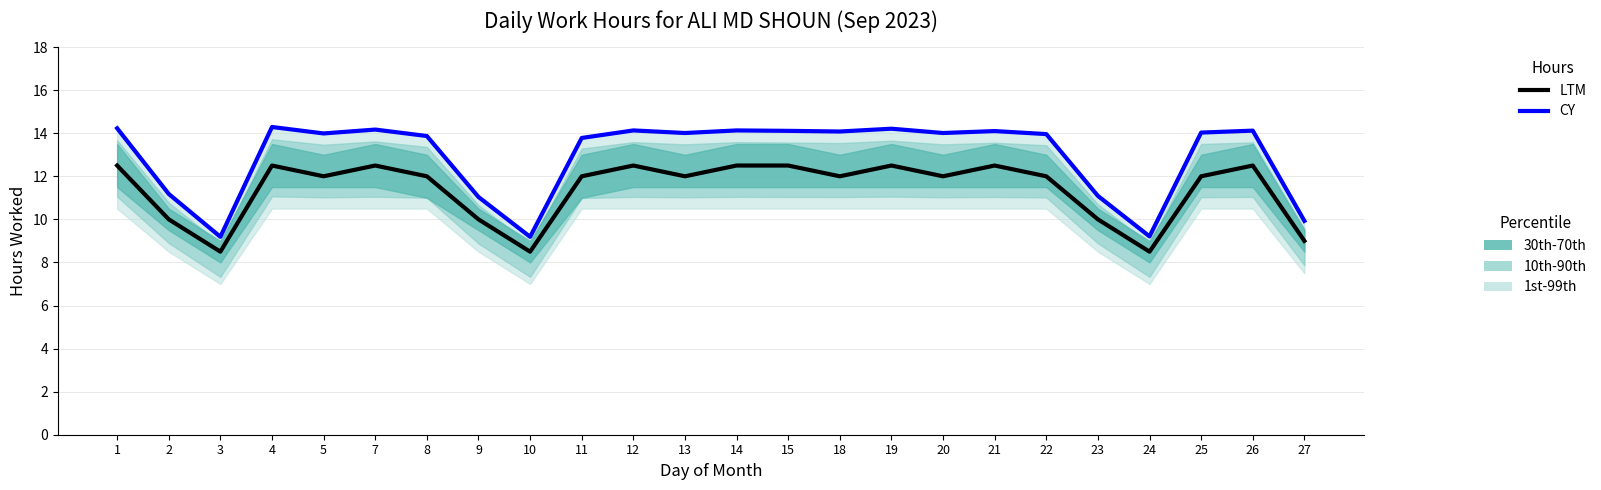

What is the value of the LTM point at the 16th from the left?

12.5